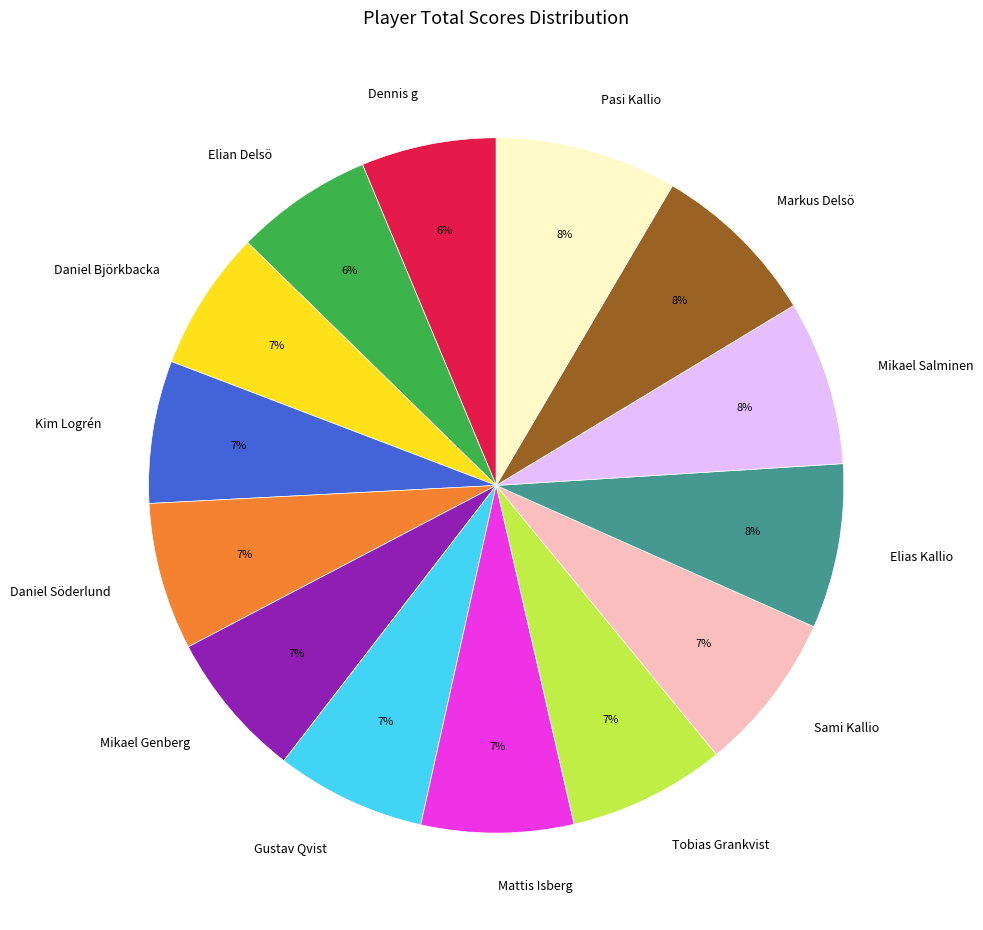

The Kim Logrén slice represents 1% of the pie. True or false?

False